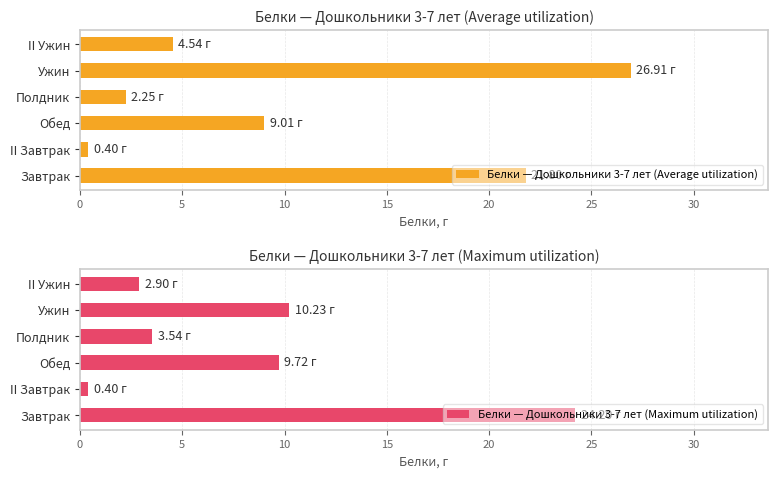

Where is Белки — Дошкольники 3-7 лет (Maximum utilization) nearest to the value 12?

Ужин